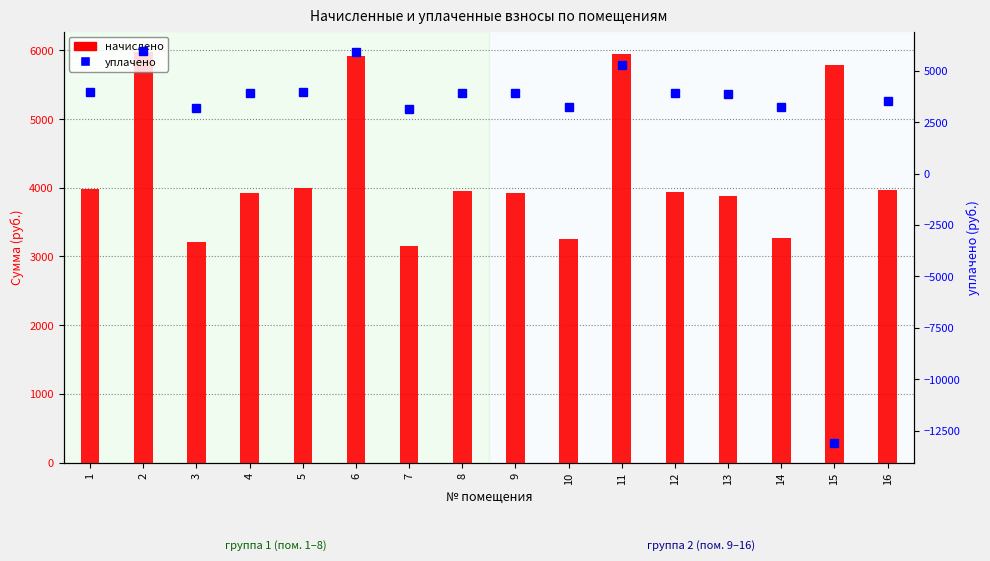

What is the total value across all series at 4?

7832.3